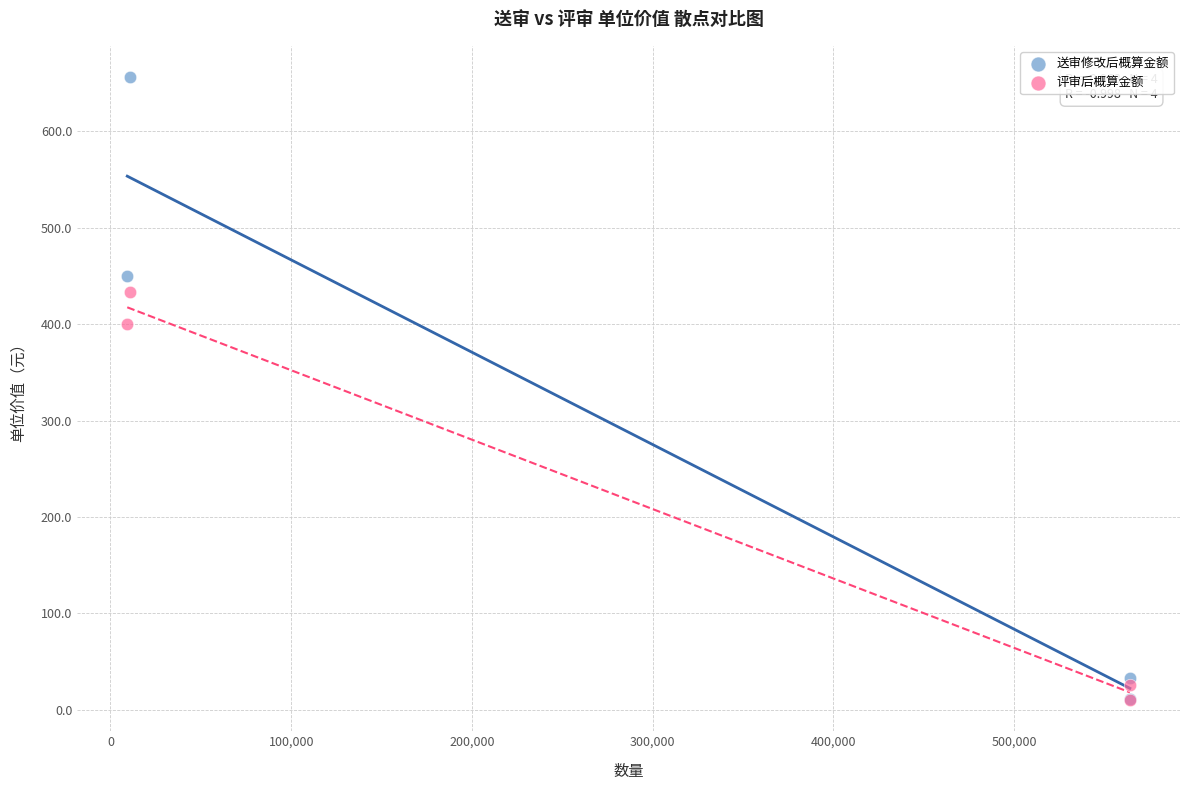

In the 送审修改后概算金额 series, what Y value is closest to 334?

449.7